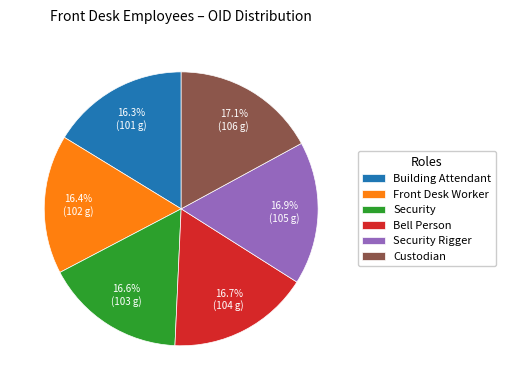

Is there a majority slice in this chart?

No